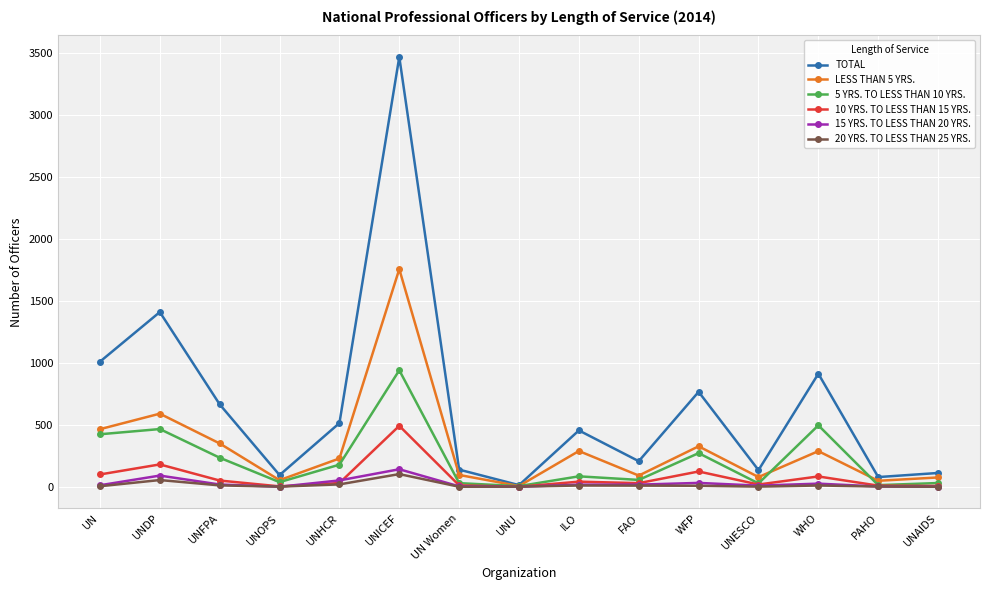

What is the difference between the maximum and second lowest values in the TOTAL series?

3386